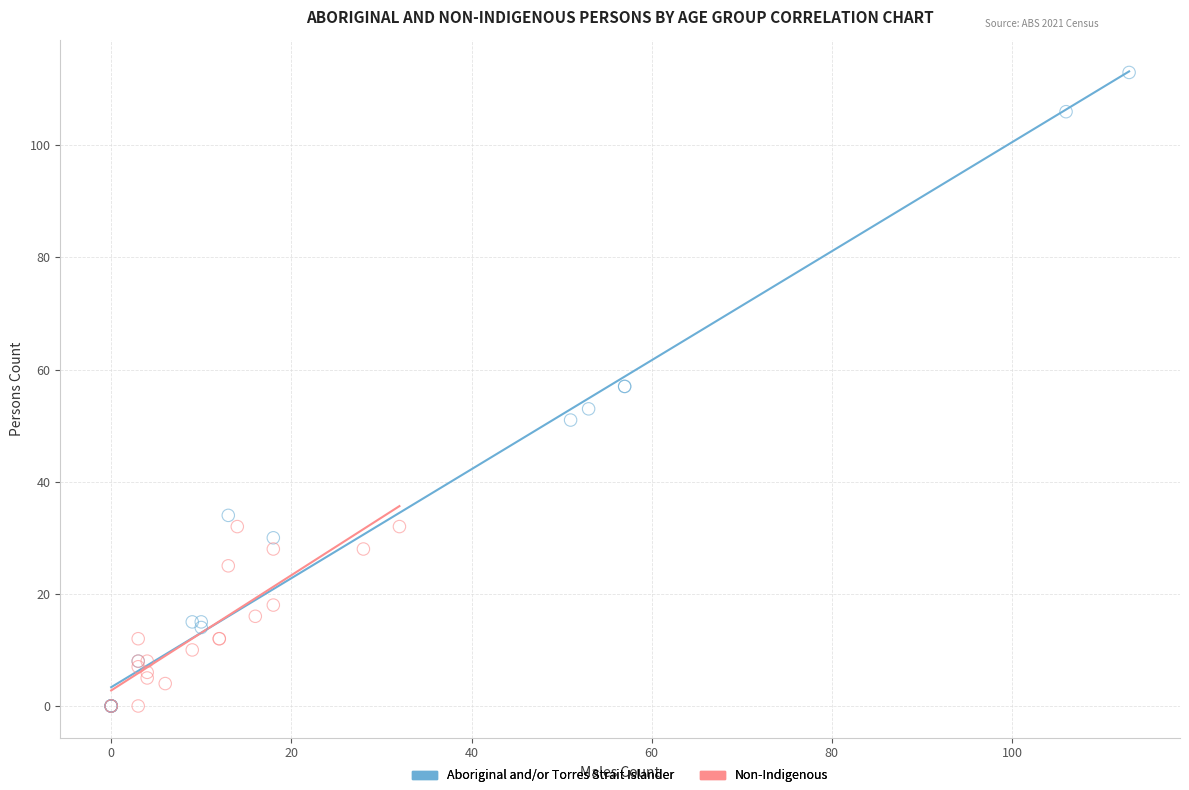

What are all the series names shown in the legend?

Aboriginal and/or Torres Strait Islander, Non-Indigenous